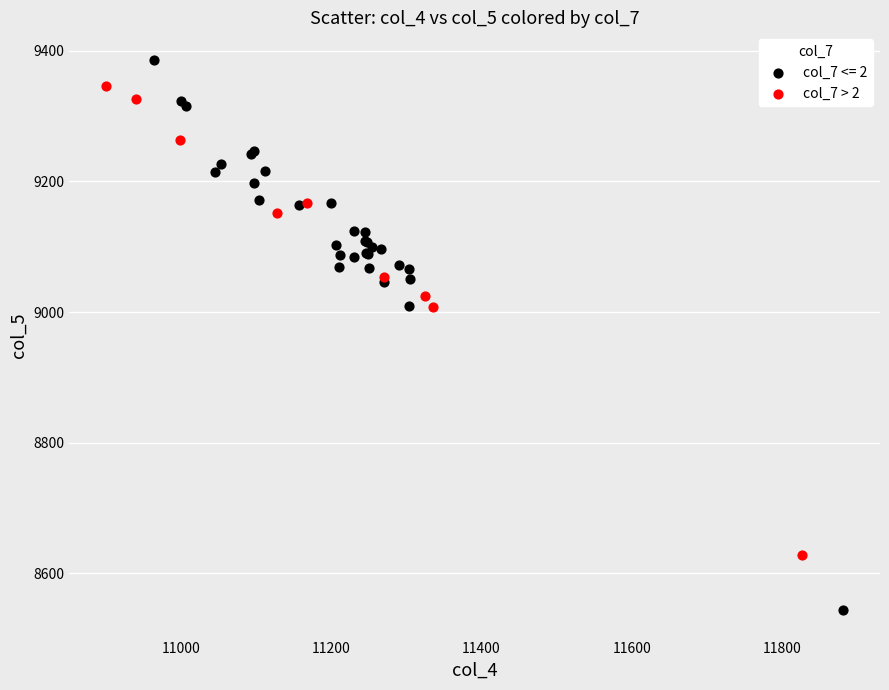

Which series reaches the minimum Y coordinate?

col_7 <= 2